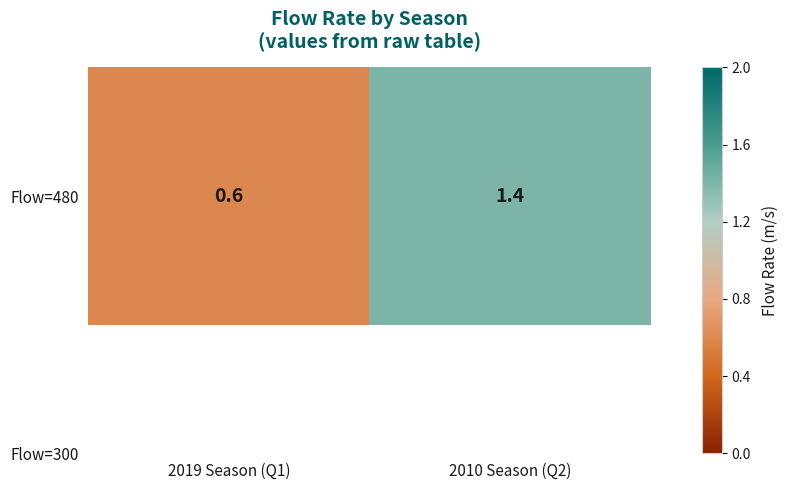

Where does the data first go above 1?

2010 Season (Q2)